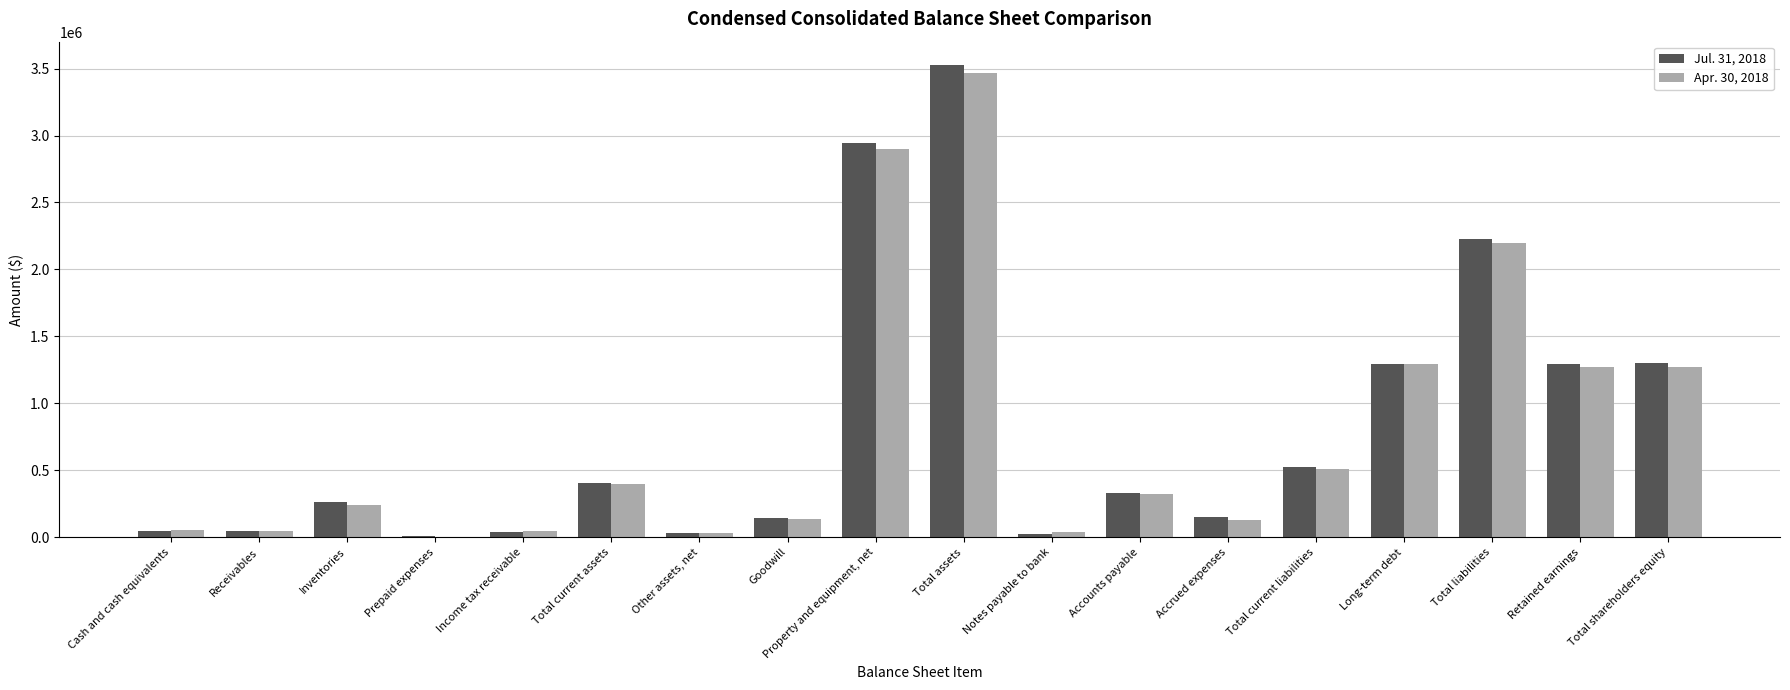

What is the total value across all series at Accounts payable?

654718